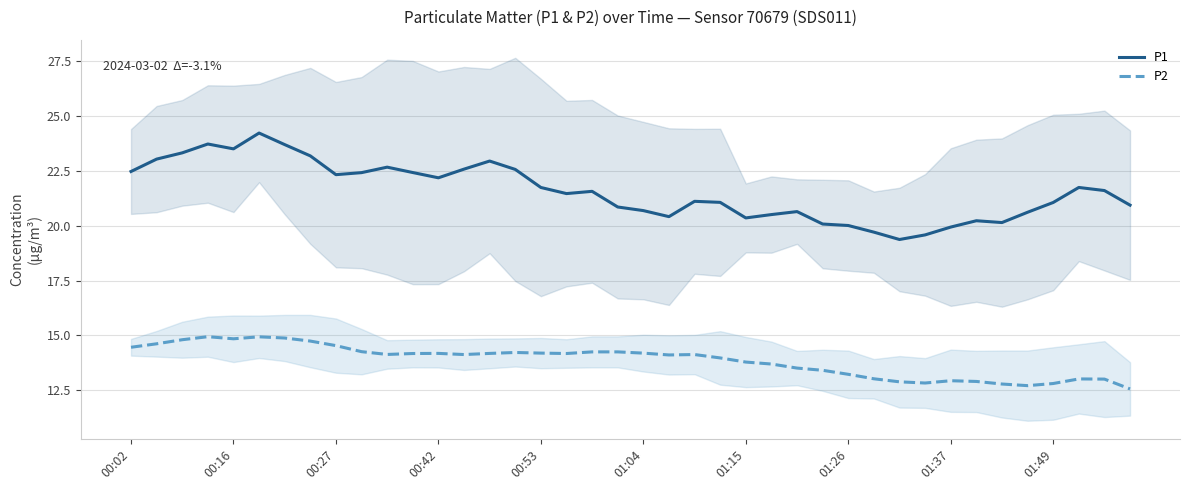

What is the highest value of the P1 series?

24.2